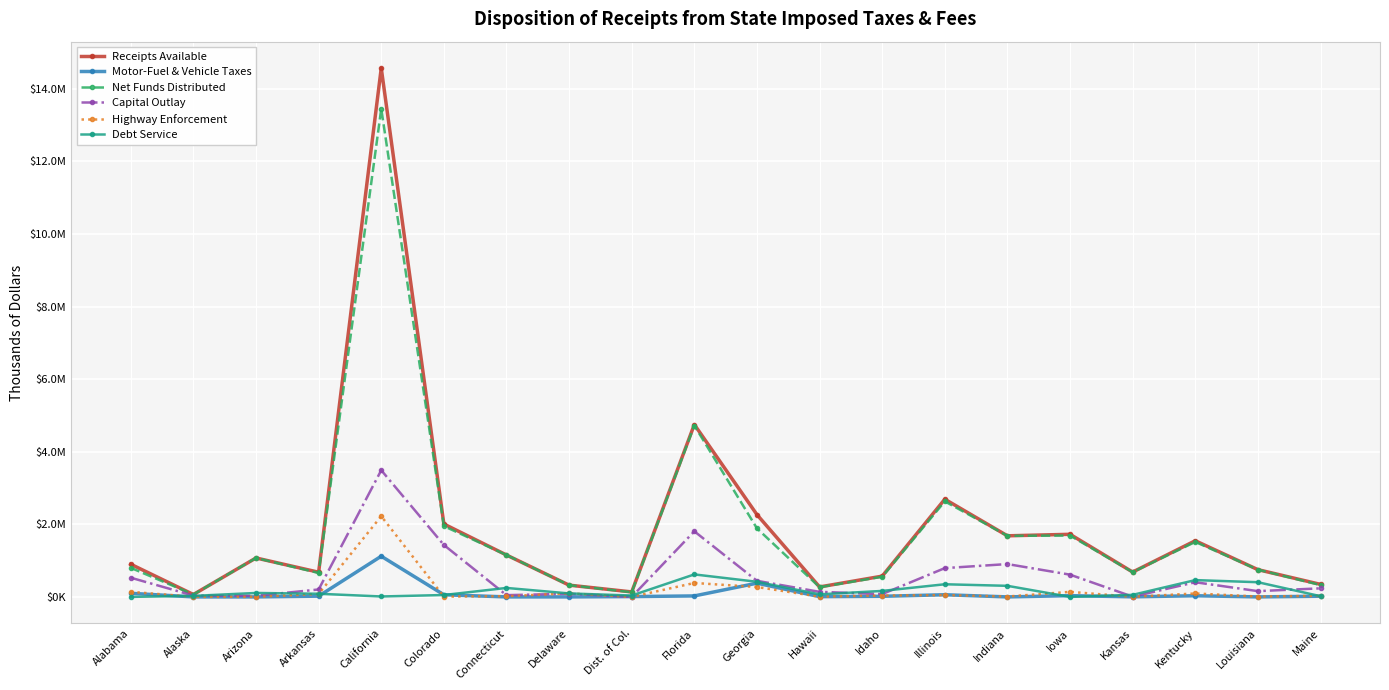

True or false: Capital Outlay has a value of 158840 at Louisiana.

True